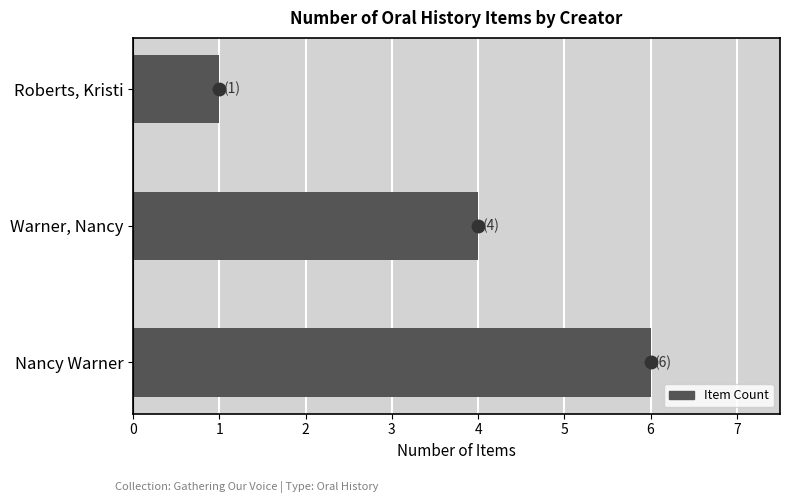

Reading bottom to top, what are all the values shown in this chart?

6	4	1